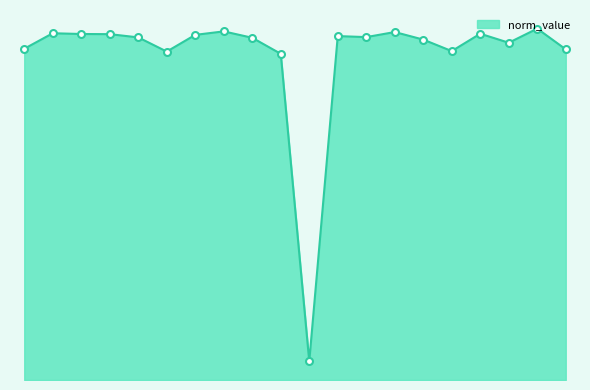

At which label is the value closest to 0?

SPE01503223